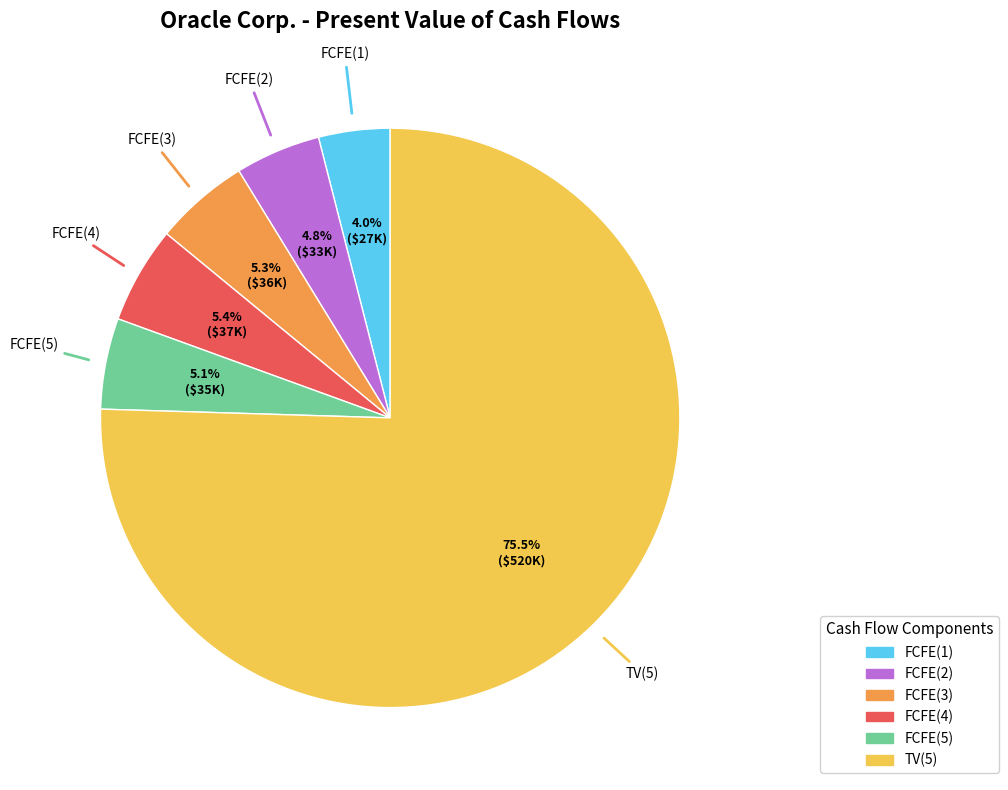

To the nearest percent, what is the combined percentage of FCFE(3) and FCFE(4)?

11%